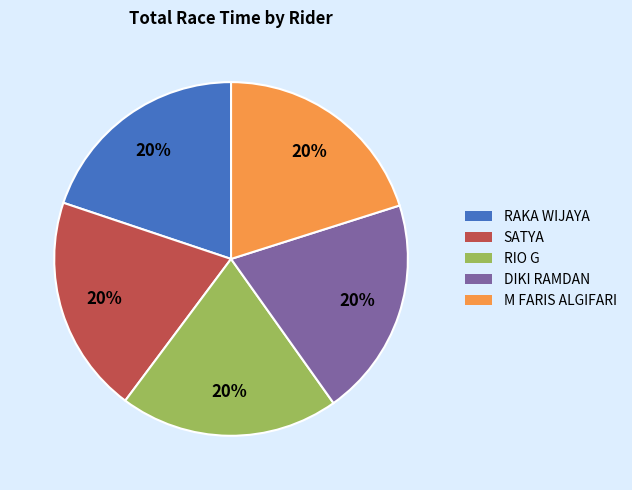

How many segments does this pie chart have?

5